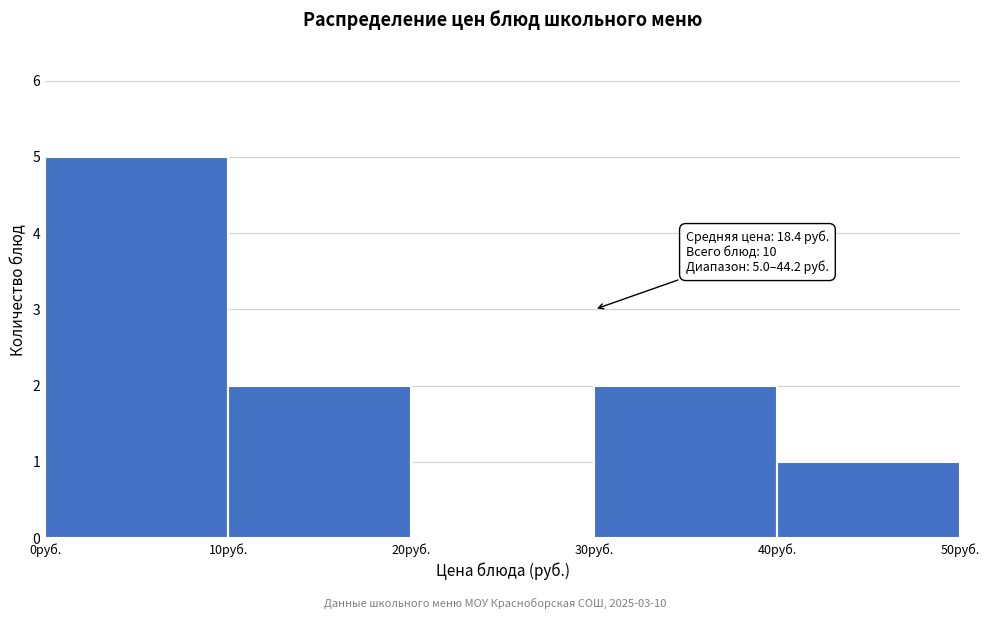

Which range on the x-axis has the tallest bar?

0 to 10